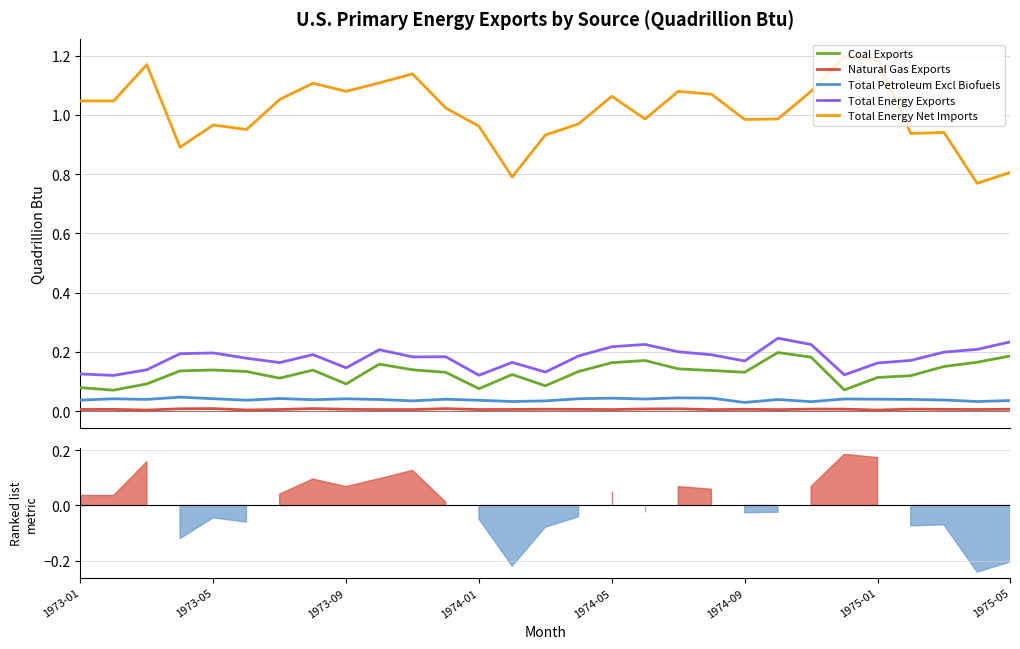

How many distinct data groups are displayed?

5